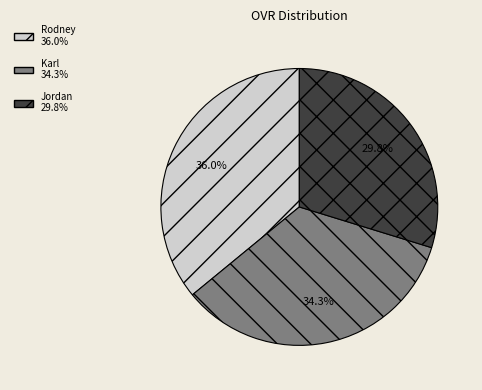

What portion of the pie excludes Rodney?

64.0%